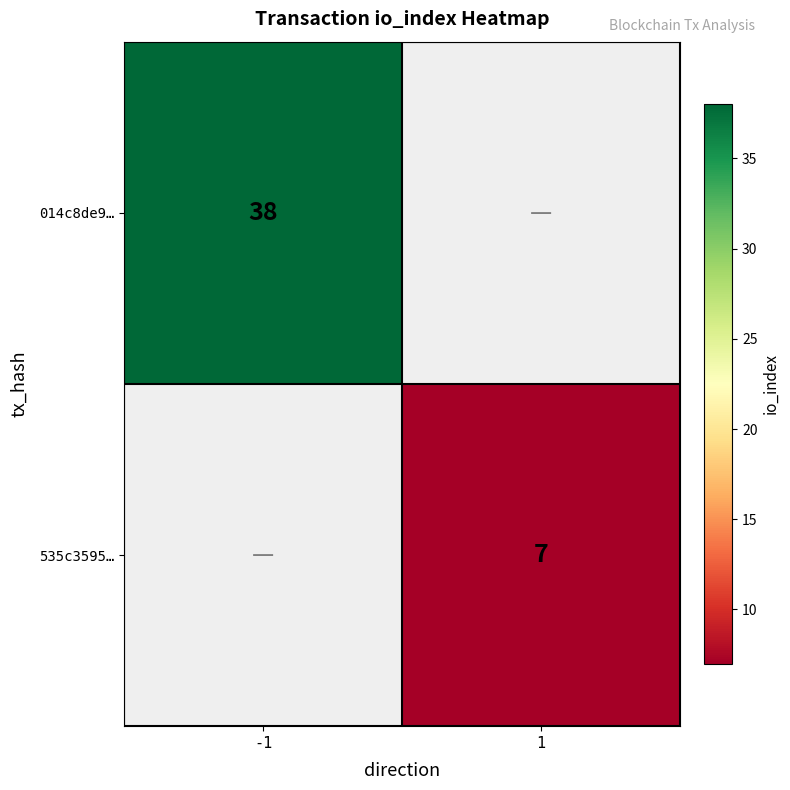

The value of 014c8de9… at -1 is 10. True or false?

False